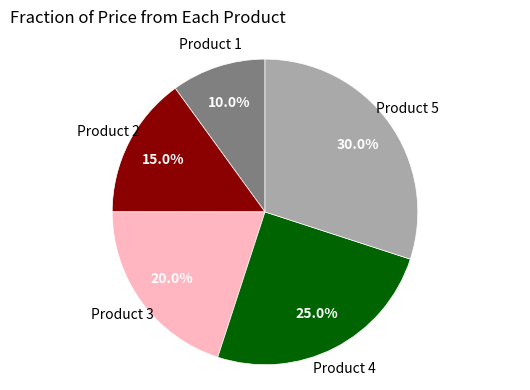

To the nearest percent, what is the average slice percentage?

20%